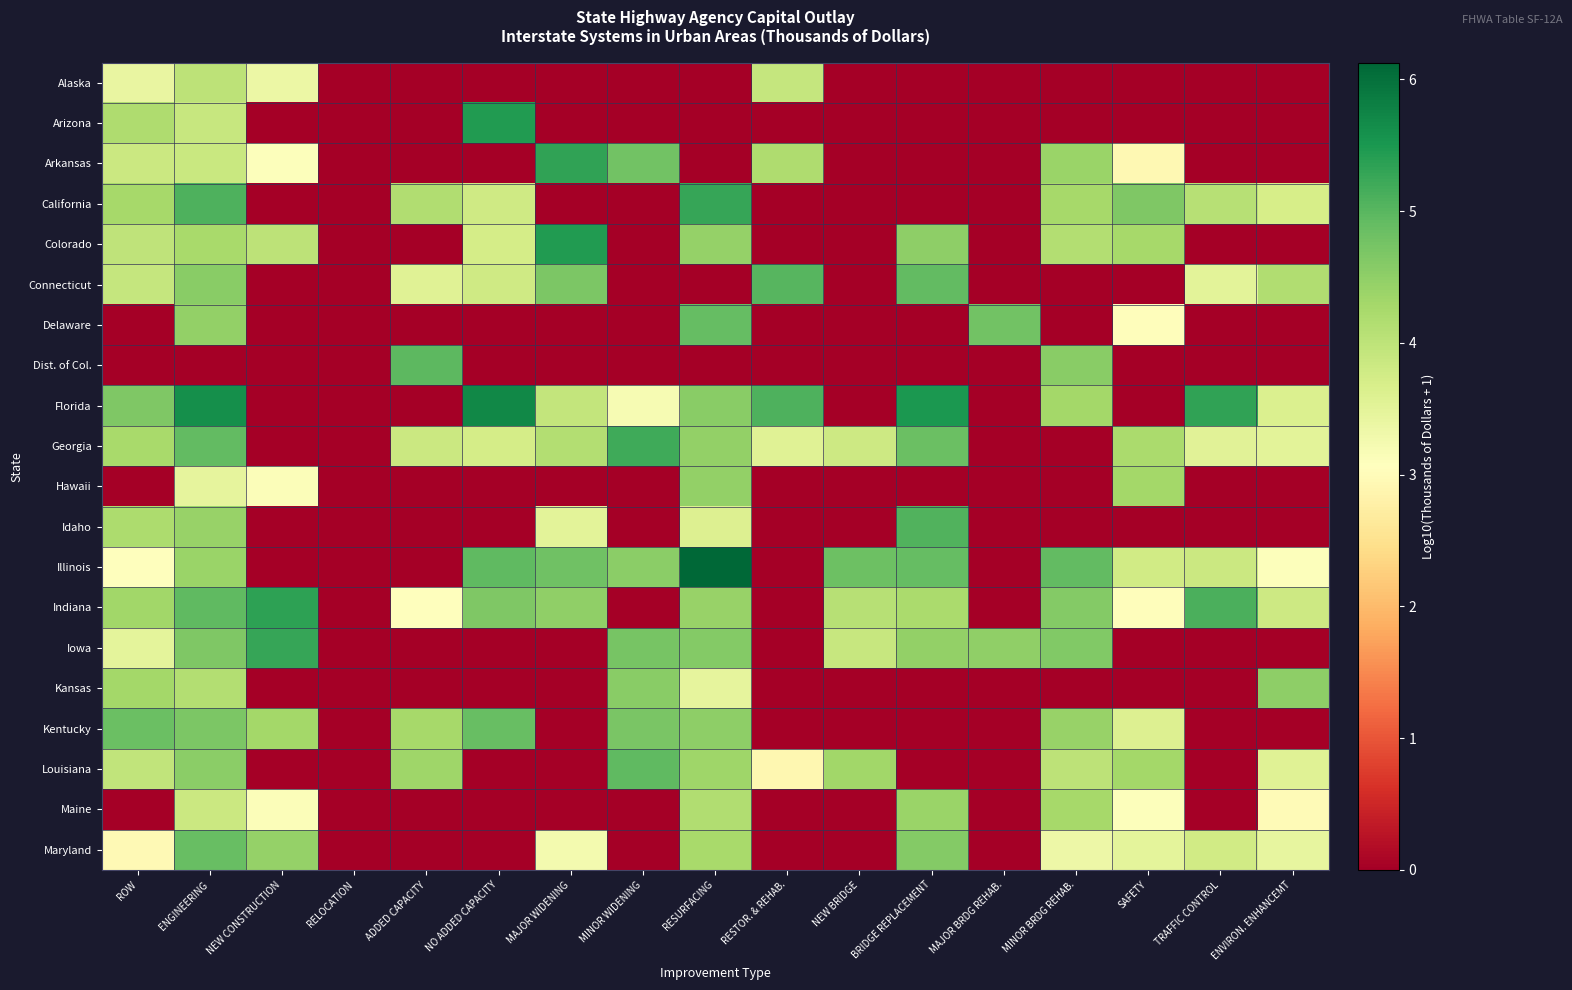

Reading left to right, list all the values displayed in this chart.

Alaska: ROW=3.4	ENGINEERING=4.0	NEW CONSTRUCTION=3.4	RELOCATION=0.0	ADDED CAPACITY=0.0	NO ADDED CAPACITY=0.0	MAJOR WIDENING=0.0	MINOR WIDENING=0.0	RESURFACING=0.0	RESTOR. & REHAB.=3.9	NEW BRIDGE=0.0	BRIDGE REPLACEMENT=0.0	MAJOR BRDG REHAB.=0.0	MINOR BRDG REHAB.=0.0	SAFETY=0.0	TRAFFIC CONTROL=0.0	ENVIRON. ENHANCEMT=0.0
Arizona: ROW=4.2	ENGINEERING=3.9	NEW CONSTRUCTION=0.0	RELOCATION=0.0	ADDED CAPACITY=0.0	NO ADDED CAPACITY=5.4	MAJOR WIDENING=0.0	MINOR WIDENING=0.0	RESURFACING=0.0	RESTOR. & REHAB.=0.0	NEW BRIDGE=0.0	BRIDGE REPLACEMENT=0.0	MAJOR BRDG REHAB.=0.0	MINOR BRDG REHAB.=0.0	SAFETY=0.0	TRAFFIC CONTROL=0.0	ENVIRON. ENHANCEMT=0.0
Arkansas: ROW=3.8	ENGINEERING=3.9	NEW CONSTRUCTION=3.1	RELOCATION=0.0	ADDED CAPACITY=0.0	NO ADDED CAPACITY=0.0	MAJOR WIDENING=5.3	MINOR WIDENING=4.8	RESURFACING=0.0	RESTOR. & REHAB.=4.2	NEW BRIDGE=0.0	BRIDGE REPLACEMENT=0.0	MAJOR BRDG REHAB.=0.0	MINOR BRDG REHAB.=4.4	SAFETY=2.9	TRAFFIC CONTROL=0.0	ENVIRON. ENHANCEMT=0.0
California: ROW=4.3	ENGINEERING=5.1	NEW CONSTRUCTION=0.0	RELOCATION=0.0	ADDED CAPACITY=4.1	NO ADDED CAPACITY=3.8	MAJOR WIDENING=0.0	MINOR WIDENING=0.0	RESURFACING=5.3	RESTOR. & REHAB.=0.0	NEW BRIDGE=0.0	BRIDGE REPLACEMENT=0.0	MAJOR BRDG REHAB.=0.0	MINOR BRDG REHAB.=4.3	SAFETY=4.6	TRAFFIC CONTROL=4.1	ENVIRON. ENHANCEMT=3.7
Colorado: ROW=4.0	ENGINEERING=4.2	NEW CONSTRUCTION=4.0	RELOCATION=0.0	ADDED CAPACITY=0.0	NO ADDED CAPACITY=3.7	MAJOR WIDENING=5.4	MINOR WIDENING=0.0	RESURFACING=4.4	RESTOR. & REHAB.=0.0	NEW BRIDGE=0.0	BRIDGE REPLACEMENT=4.5	MAJOR BRDG REHAB.=0.0	MINOR BRDG REHAB.=4.1	SAFETY=4.3	TRAFFIC CONTROL=0.0	ENVIRON. ENHANCEMT=0.0
Connecticut: ROW=3.9	ENGINEERING=4.5	NEW CONSTRUCTION=0.0	RELOCATION=0.0	ADDED CAPACITY=3.5	NO ADDED CAPACITY=3.8	MAJOR WIDENING=4.7	MINOR WIDENING=0.0	RESURFACING=0.0	RESTOR. & REHAB.=5.0	NEW BRIDGE=0.0	BRIDGE REPLACEMENT=4.9	MAJOR BRDG REHAB.=0.0	MINOR BRDG REHAB.=0.0	SAFETY=0.0	TRAFFIC CONTROL=3.5	ENVIRON. ENHANCEMT=4.2
Delaware: ROW=0.0	ENGINEERING=4.5	NEW CONSTRUCTION=0.0	RELOCATION=0.0	ADDED CAPACITY=0.0	NO ADDED CAPACITY=0.0	MAJOR WIDENING=0.0	MINOR WIDENING=0.0	RESURFACING=4.9	RESTOR. & REHAB.=0.0	NEW BRIDGE=0.0	BRIDGE REPLACEMENT=0.0	MAJOR BRDG REHAB.=4.8	MINOR BRDG REHAB.=0.0	SAFETY=3.0	TRAFFIC CONTROL=0.0	ENVIRON. ENHANCEMT=0.0
Dist. of Col.: ROW=0.0	ENGINEERING=0.0	NEW CONSTRUCTION=0.0	RELOCATION=0.0	ADDED CAPACITY=5.0	NO ADDED CAPACITY=0.0	MAJOR WIDENING=0.0	MINOR WIDENING=0.0	RESURFACING=0.0	RESTOR. & REHAB.=0.0	NEW BRIDGE=0.0	BRIDGE REPLACEMENT=0.0	MAJOR BRDG REHAB.=0.0	MINOR BRDG REHAB.=4.6	SAFETY=0.0	TRAFFIC CONTROL=0.0	ENVIRON. ENHANCEMT=0.0
Florida: ROW=4.6	ENGINEERING=5.6	NEW CONSTRUCTION=0.0	RELOCATION=0.0	ADDED CAPACITY=0.0	NO ADDED CAPACITY=5.7	MAJOR WIDENING=3.9	MINOR WIDENING=3.2	RESURFACING=4.6	RESTOR. & REHAB.=5.1	NEW BRIDGE=0.0	BRIDGE REPLACEMENT=5.5	MAJOR BRDG REHAB.=0.0	MINOR BRDG REHAB.=4.3	SAFETY=0.0	TRAFFIC CONTROL=5.3	ENVIRON. ENHANCEMT=3.6
Georgia: ROW=4.2	ENGINEERING=4.9	NEW CONSTRUCTION=0.0	RELOCATION=0.0	ADDED CAPACITY=3.8	NO ADDED CAPACITY=3.7	MAJOR WIDENING=4.1	MINOR WIDENING=5.2	RESURFACING=4.5	RESTOR. & REHAB.=3.6	NEW BRIDGE=3.8	BRIDGE REPLACEMENT=4.9	MAJOR BRDG REHAB.=0.0	MINOR BRDG REHAB.=0.0	SAFETY=4.2	TRAFFIC CONTROL=3.5	ENVIRON. ENHANCEMT=3.5
Hawaii: ROW=0.0	ENGINEERING=3.5	NEW CONSTRUCTION=3.1	RELOCATION=0.0	ADDED CAPACITY=0.0	NO ADDED CAPACITY=0.0	MAJOR WIDENING=0.0	MINOR WIDENING=0.0	RESURFACING=4.5	RESTOR. & REHAB.=0.0	NEW BRIDGE=0.0	BRIDGE REPLACEMENT=0.0	MAJOR BRDG REHAB.=0.0	MINOR BRDG REHAB.=0.0	SAFETY=4.3	TRAFFIC CONTROL=0.0	ENVIRON. ENHANCEMT=0.0
Idaho: ROW=4.2	ENGINEERING=4.4	NEW CONSTRUCTION=0.0	RELOCATION=0.0	ADDED CAPACITY=0.0	NO ADDED CAPACITY=0.0	MAJOR WIDENING=3.5	MINOR WIDENING=0.0	RESURFACING=3.6	RESTOR. & REHAB.=0.0	NEW BRIDGE=0.0	BRIDGE REPLACEMENT=5.1	MAJOR BRDG REHAB.=0.0	MINOR BRDG REHAB.=0.0	SAFETY=0.0	TRAFFIC CONTROL=0.0	ENVIRON. ENHANCEMT=0.0
Illinois: ROW=3.1	ENGINEERING=4.4	NEW CONSTRUCTION=0.0	RELOCATION=0.0	ADDED CAPACITY=0.0	NO ADDED CAPACITY=5.0	MAJOR WIDENING=4.8	MINOR WIDENING=4.5	RESURFACING=6.1	RESTOR. & REHAB.=0.0	NEW BRIDGE=4.8	BRIDGE REPLACEMENT=4.9	MAJOR BRDG REHAB.=0.0	MINOR BRDG REHAB.=4.9	SAFETY=3.8	TRAFFIC CONTROL=3.8	ENVIRON. ENHANCEMT=3.1
Indiana: ROW=4.3	ENGINEERING=4.9	NEW CONSTRUCTION=5.4	RELOCATION=0.0	ADDED CAPACITY=3.1	NO ADDED CAPACITY=4.7	MAJOR WIDENING=4.5	MINOR WIDENING=0.0	RESURFACING=4.4	RESTOR. & REHAB.=0.0	NEW BRIDGE=4.1	BRIDGE REPLACEMENT=4.2	MAJOR BRDG REHAB.=0.0	MINOR BRDG REHAB.=4.6	SAFETY=3.0	TRAFFIC CONTROL=5.1	ENVIRON. ENHANCEMT=3.8
Iowa: ROW=3.5	ENGINEERING=4.6	NEW CONSTRUCTION=5.3	RELOCATION=0.0	ADDED CAPACITY=0.0	NO ADDED CAPACITY=0.0	MAJOR WIDENING=0.0	MINOR WIDENING=4.7	RESURFACING=4.6	RESTOR. & REHAB.=0.0	NEW BRIDGE=3.9	BRIDGE REPLACEMENT=4.5	MAJOR BRDG REHAB.=4.5	MINOR BRDG REHAB.=4.6	SAFETY=0.0	TRAFFIC CONTROL=0.0	ENVIRON. ENHANCEMT=0.0
Kansas: ROW=4.3	ENGINEERING=4.1	NEW CONSTRUCTION=0.0	RELOCATION=0.0	ADDED CAPACITY=0.0	NO ADDED CAPACITY=0.0	MAJOR WIDENING=0.0	MINOR WIDENING=4.6	RESURFACING=3.5	RESTOR. & REHAB.=0.0	NEW BRIDGE=0.0	BRIDGE REPLACEMENT=0.0	MAJOR BRDG REHAB.=0.0	MINOR BRDG REHAB.=0.0	SAFETY=0.0	TRAFFIC CONTROL=0.0	ENVIRON. ENHANCEMT=4.5
Kentucky: ROW=4.9	ENGINEERING=4.7	NEW CONSTRUCTION=4.3	RELOCATION=0.0	ADDED CAPACITY=4.3	NO ADDED CAPACITY=4.9	MAJOR WIDENING=0.0	MINOR WIDENING=4.7	RESURFACING=4.5	RESTOR. & REHAB.=0.0	NEW BRIDGE=0.0	BRIDGE REPLACEMENT=0.0	MAJOR BRDG REHAB.=0.0	MINOR BRDG REHAB.=4.4	SAFETY=3.6	TRAFFIC CONTROL=0.0	ENVIRON. ENHANCEMT=0.0
Louisiana: ROW=4.0	ENGINEERING=4.5	NEW CONSTRUCTION=0.0	RELOCATION=0.0	ADDED CAPACITY=4.3	NO ADDED CAPACITY=0.0	MAJOR WIDENING=0.0	MINOR WIDENING=4.9	RESURFACING=4.3	RESTOR. & REHAB.=2.9	NEW BRIDGE=4.3	BRIDGE REPLACEMENT=0.0	MAJOR BRDG REHAB.=0.0	MINOR BRDG REHAB.=4.0	SAFETY=4.3	TRAFFIC CONTROL=0.0	ENVIRON. ENHANCEMT=3.6
Maine: ROW=0.0	ENGINEERING=3.8	NEW CONSTRUCTION=3.1	RELOCATION=0.0	ADDED CAPACITY=0.0	NO ADDED CAPACITY=0.0	MAJOR WIDENING=0.0	MINOR WIDENING=0.0	RESURFACING=4.2	RESTOR. & REHAB.=0.0	NEW BRIDGE=0.0	BRIDGE REPLACEMENT=4.4	MAJOR BRDG REHAB.=0.0	MINOR BRDG REHAB.=4.3	SAFETY=3.1	TRAFFIC CONTROL=0.0	ENVIRON. ENHANCEMT=3.0
Maryland: ROW=2.9	ENGINEERING=4.9	NEW CONSTRUCTION=4.5	RELOCATION=0.0	ADDED CAPACITY=0.0	NO ADDED CAPACITY=0.0	MAJOR WIDENING=3.3	MINOR WIDENING=0.0	RESURFACING=4.2	RESTOR. & REHAB.=0.0	NEW BRIDGE=0.0	BRIDGE REPLACEMENT=4.6	MAJOR BRDG REHAB.=0.0	MINOR BRDG REHAB.=3.4	SAFETY=3.5	TRAFFIC CONTROL=3.8	ENVIRON. ENHANCEMT=3.4